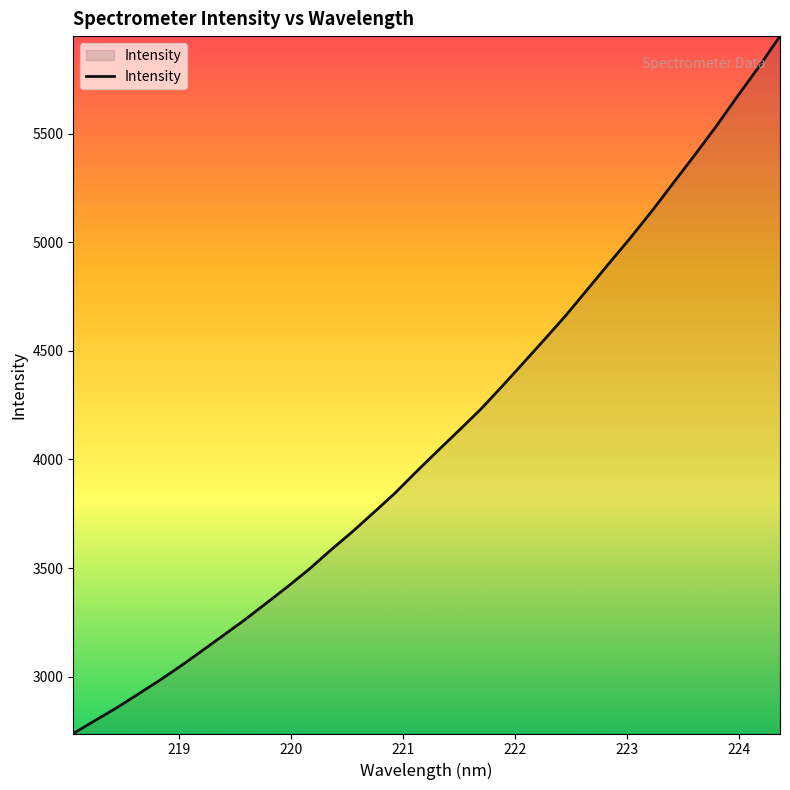

What is the greatest value displayed?

5950.1